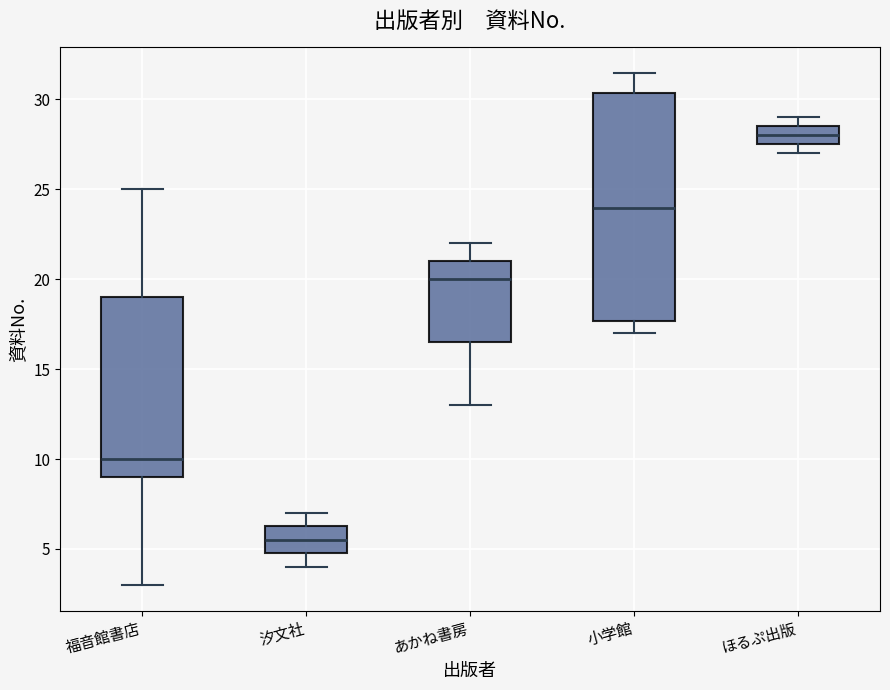

Which box has the highest median line?

ほるぷ出版